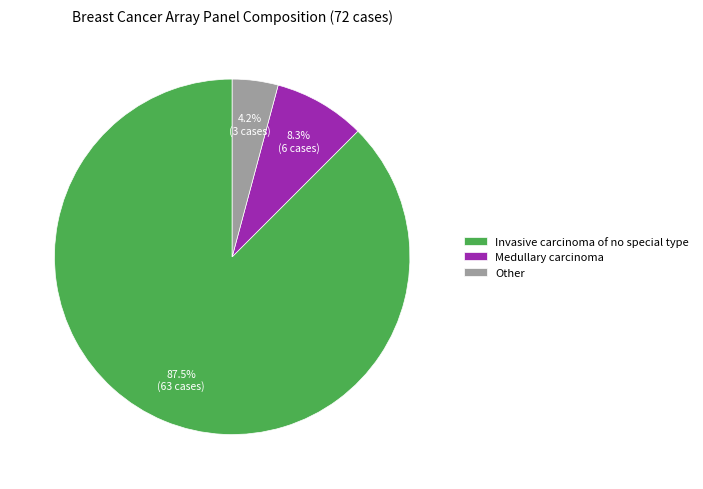

What percentage is the Other slice, to the nearest percent?

4%